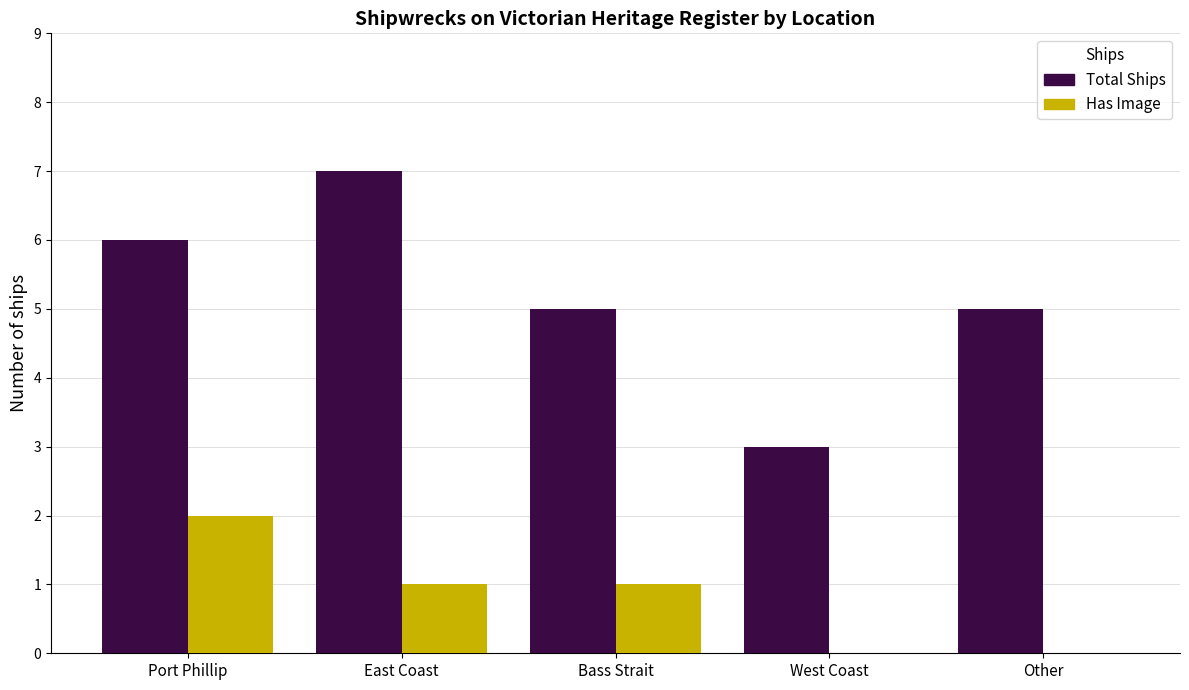

What is the total value across all series at Port Phillip?

8